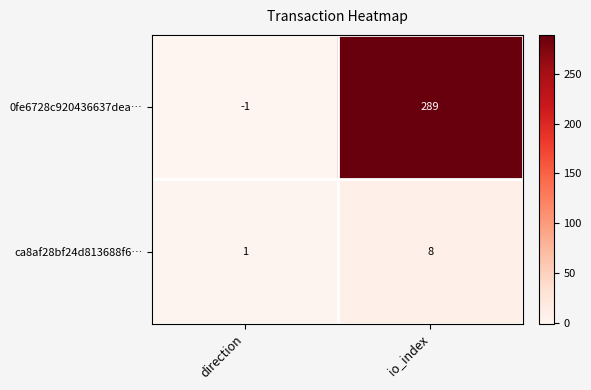

List the series in order of their peak value, highest first.

0fe6728c920436637dea…, ca8af28bf24d813688f6…